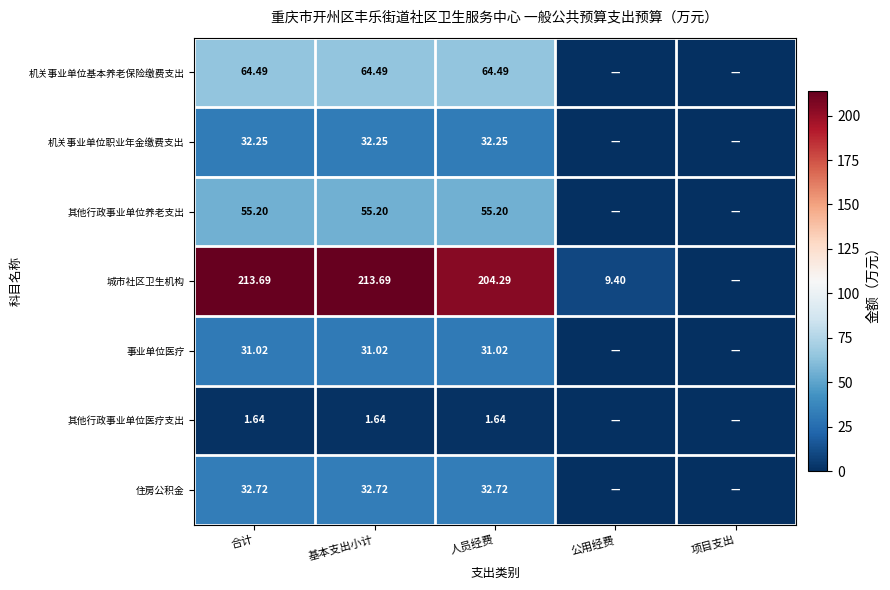

How many values in the 机关事业单位职业年金缴费支出 series are below 32?

2